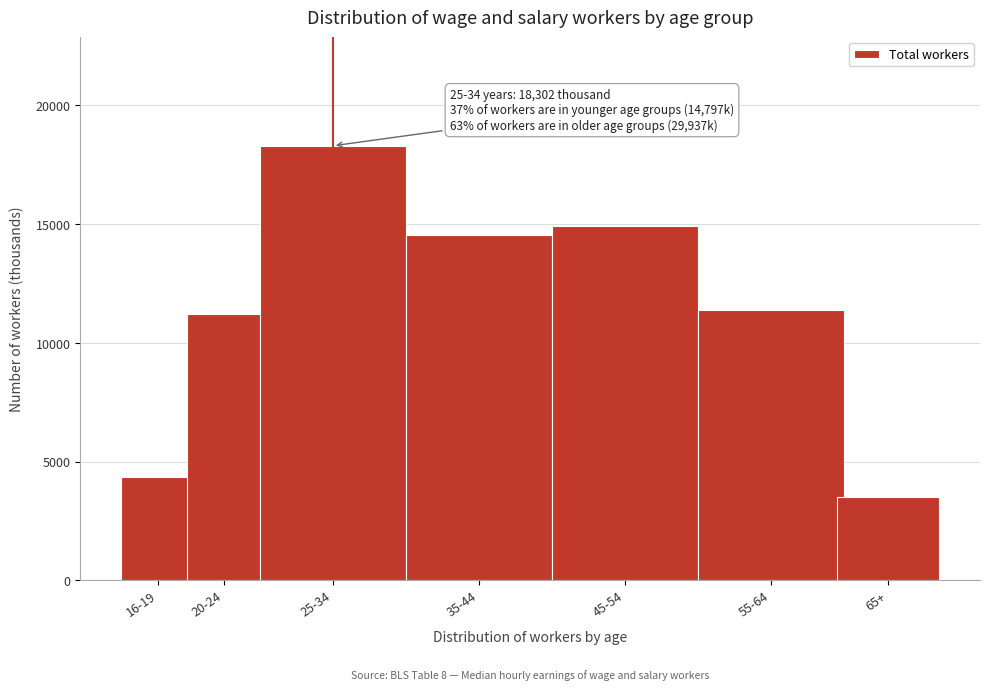

Reading left to right, what are all the values shown in this chart?

16-19=4355	20-24=11207	25-34=18302	35-44=14530	45-54=14917	55-64=11400	65+=3520